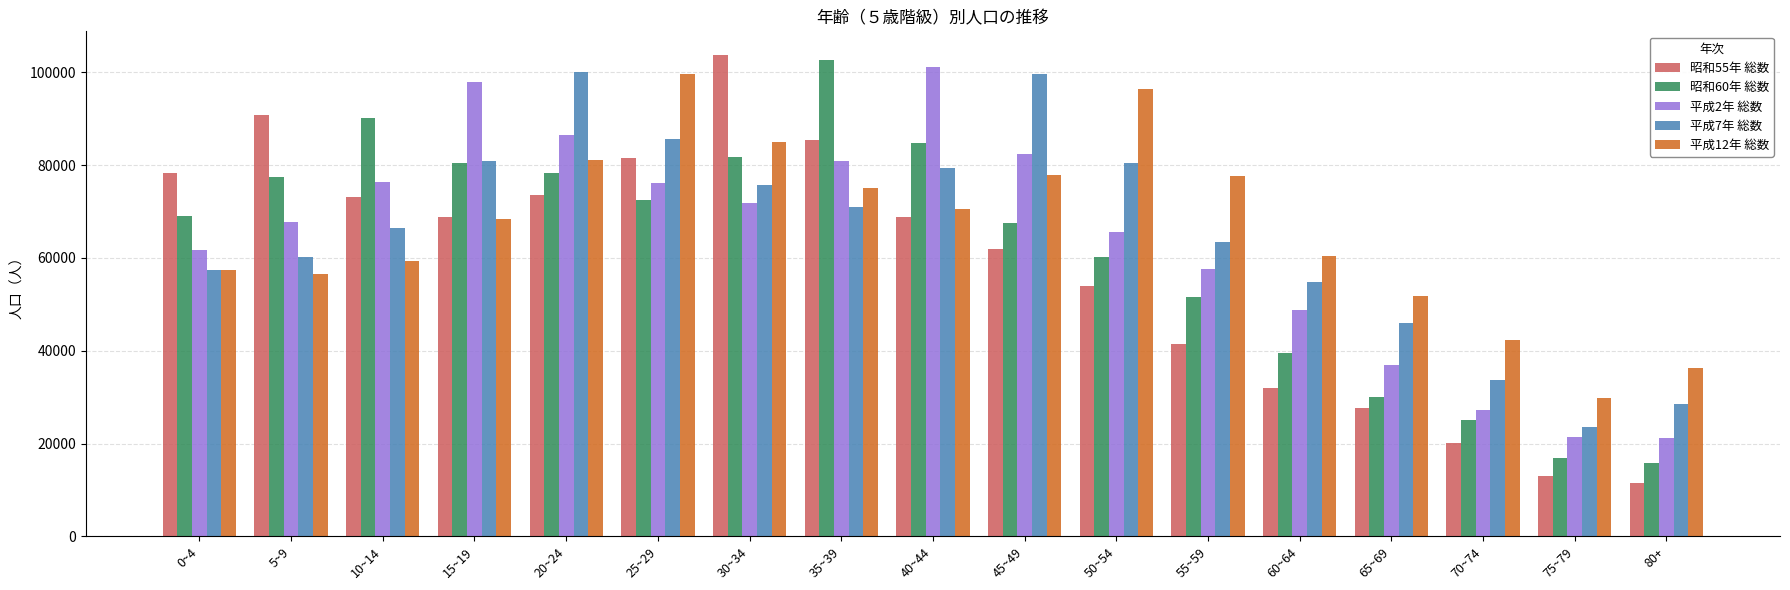

What is the total value across all series at 10~14?

365248